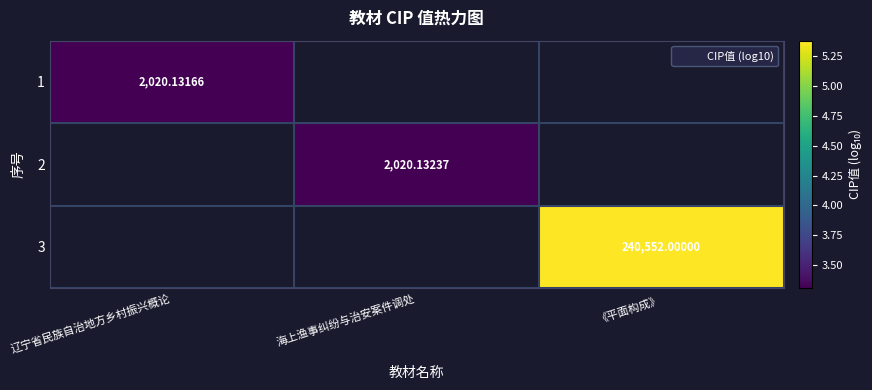

Is it true that 2 equals 3.3 at 海上渔事纠纷与治安案件调处?

True